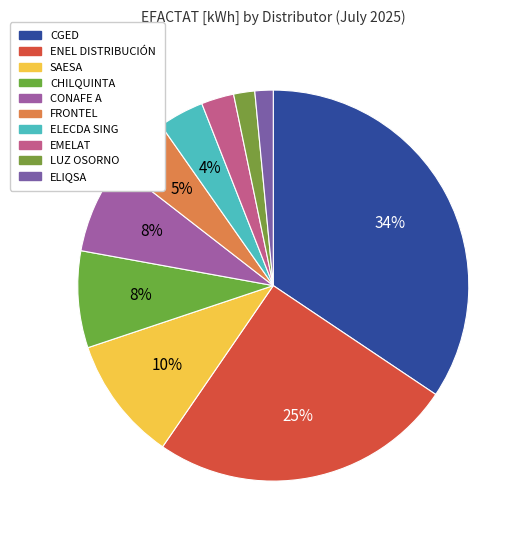

How many slices are in this pie chart?

10